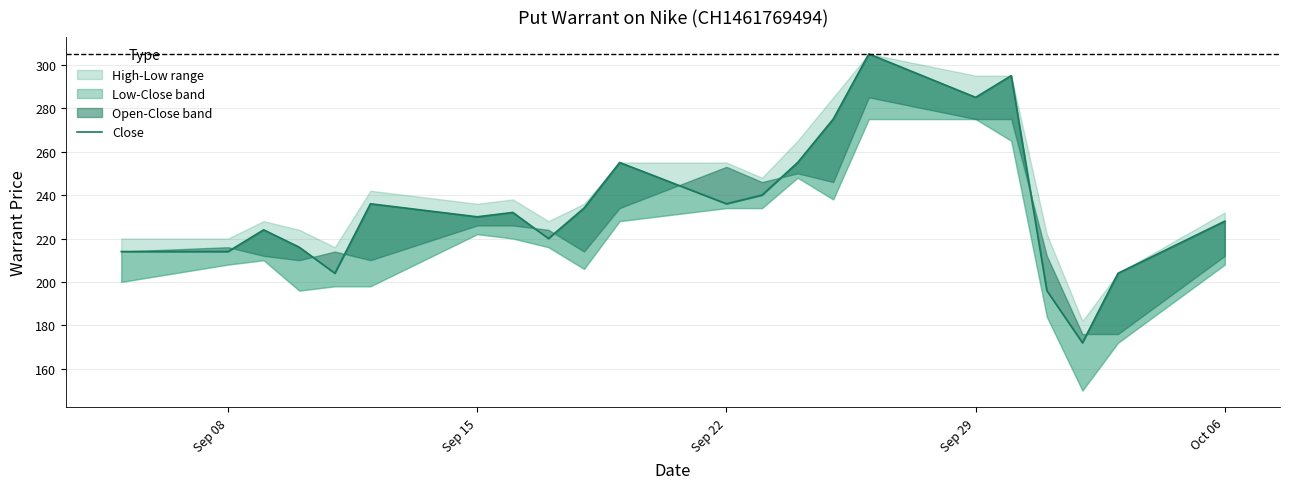

The chart shows a value of 123 at 10. True or false?

False